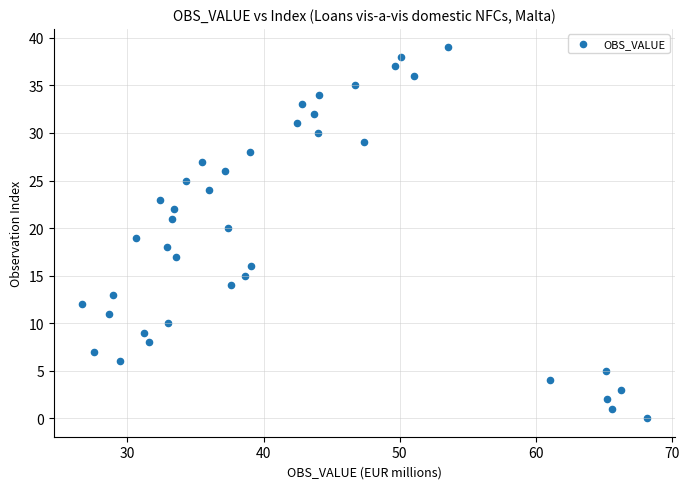

What is the range of Y values (max minus min)?

39